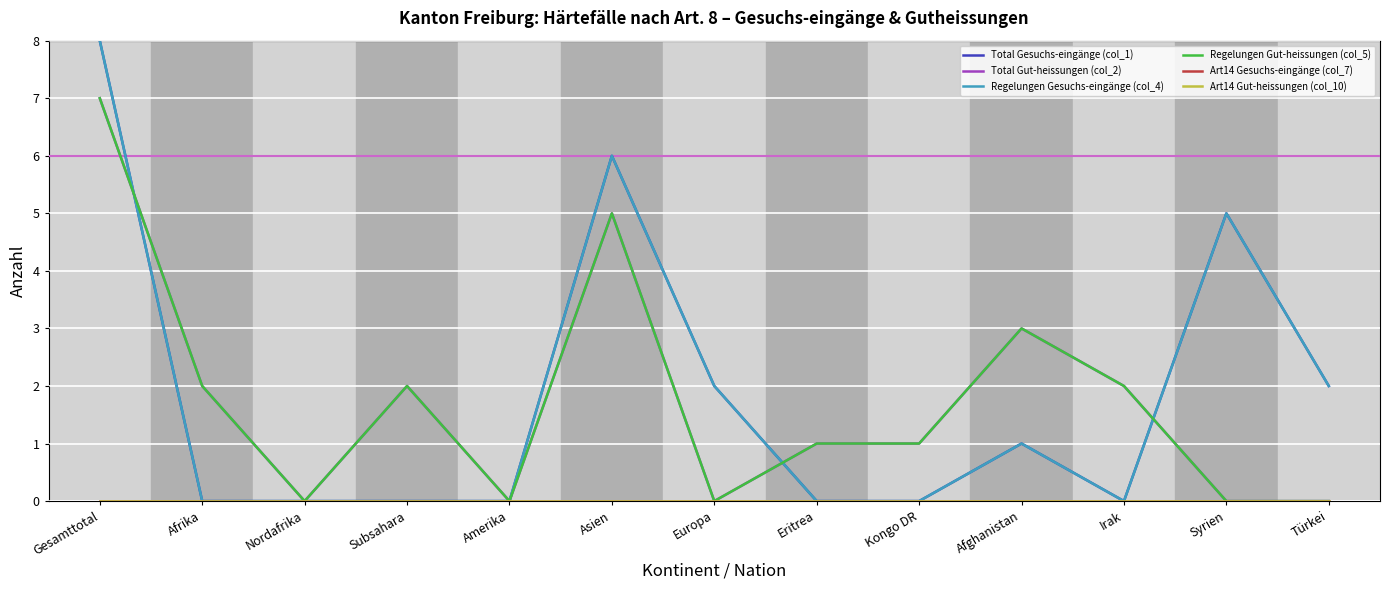

True or false: Art14 Gut-heissungen (col_10) and Regelungen Gut-heissungen (col_5) intersect in this chart.

False